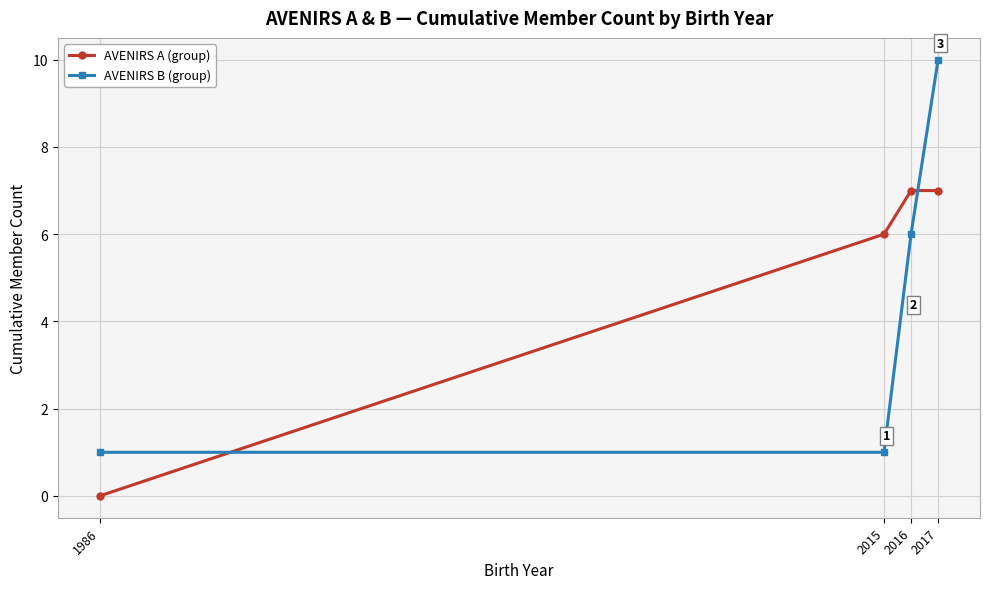

What is the difference between the AVENIRS B (group) values at 2017 and 2015?

9